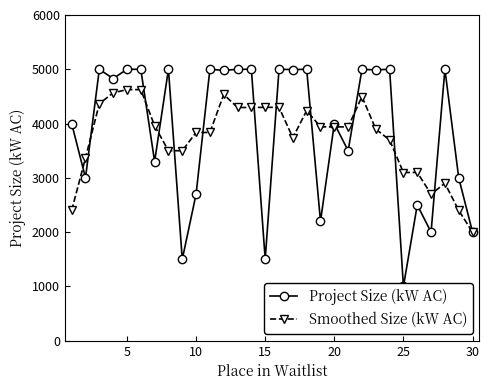

True or false: Smoothed Size (kW AC) has more than 1 interior local peaks.

True